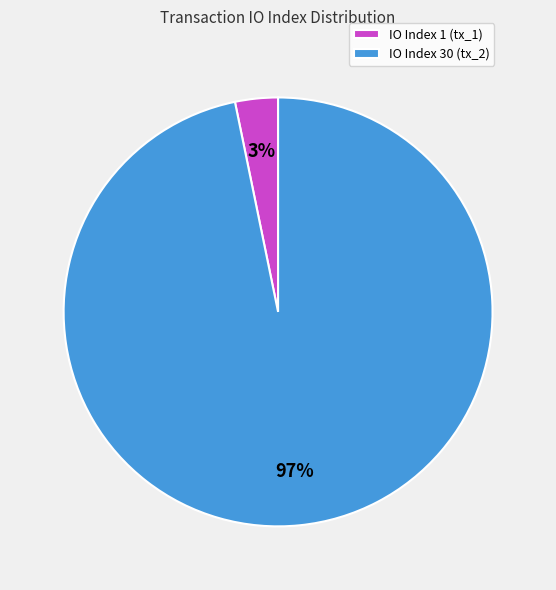

Is it true that IO Index 30 (tx_2) is 97% of the pie?

True